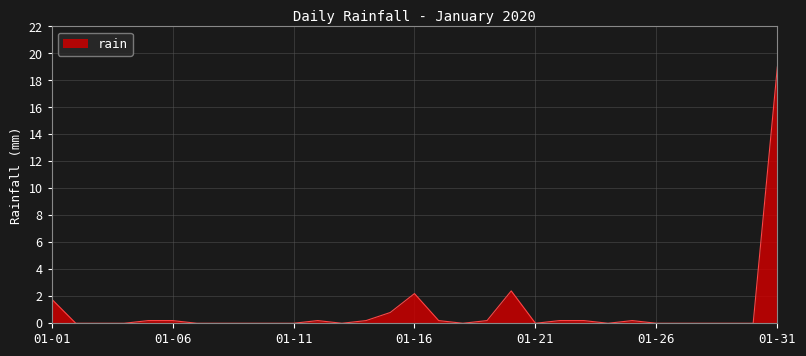

What is the difference between the maximum and minimum values?

19.0